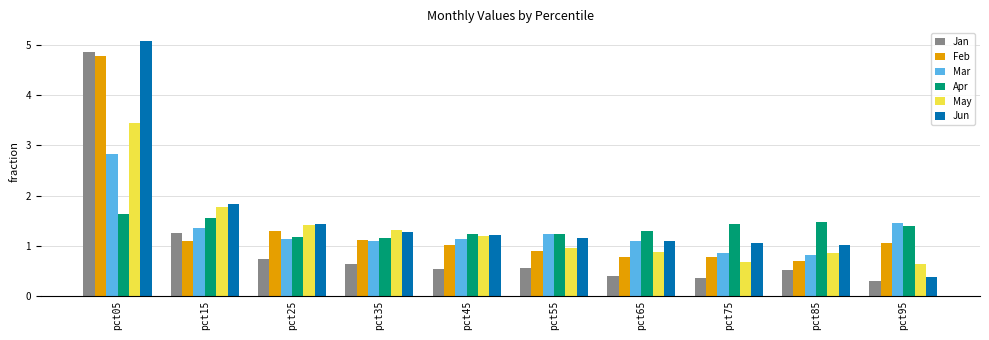

How many values in the May series exceed 1?

5